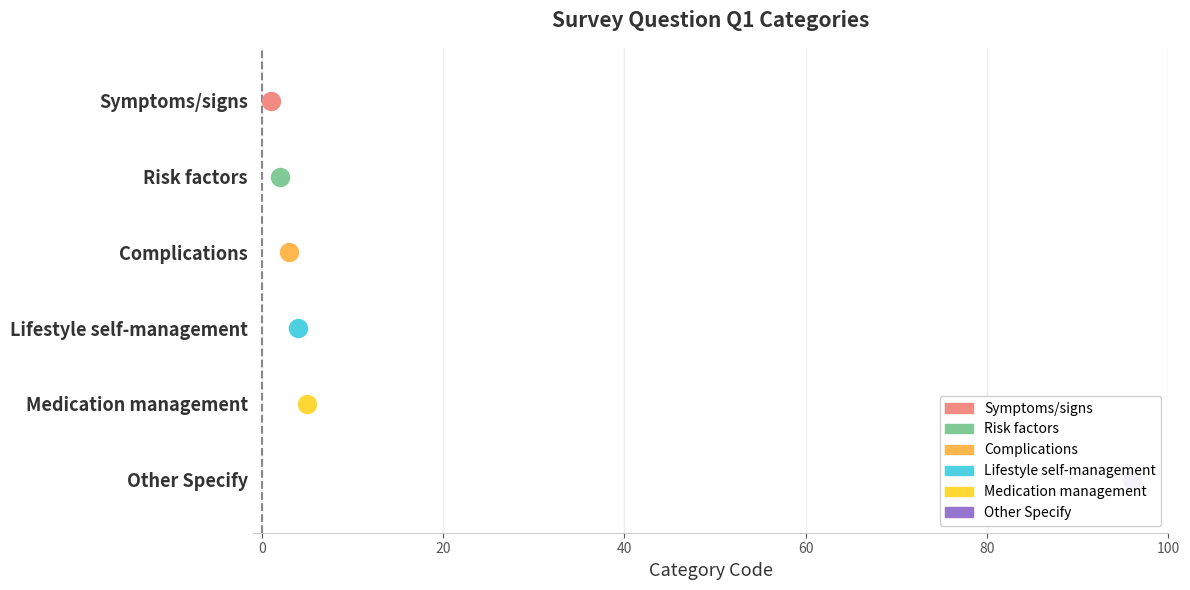

The Medication management series shows 1 at −20. True or false?

False